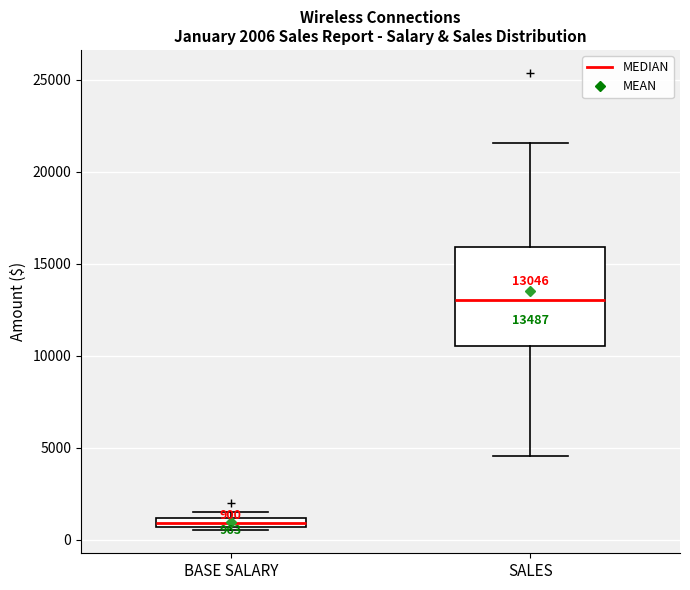

Comparing the boxes themselves (not the whiskers), which one is the tallest?

SALES